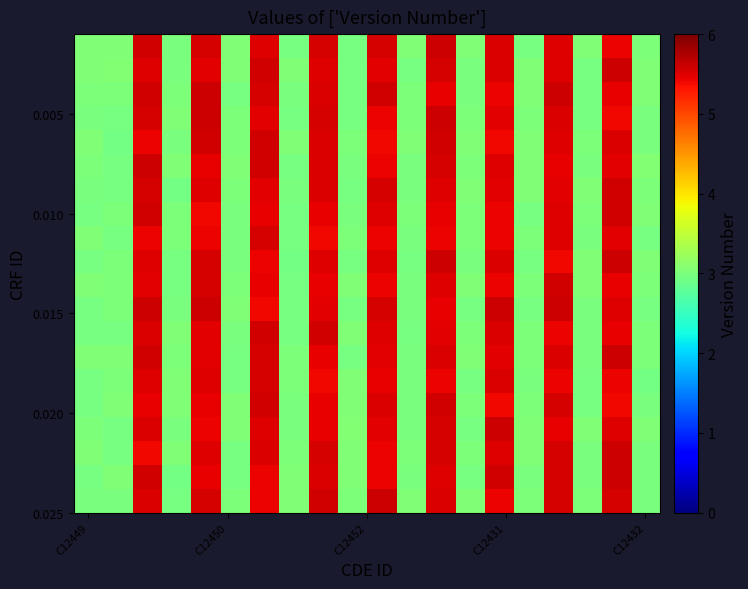

Count the number of data series in this chart.

20